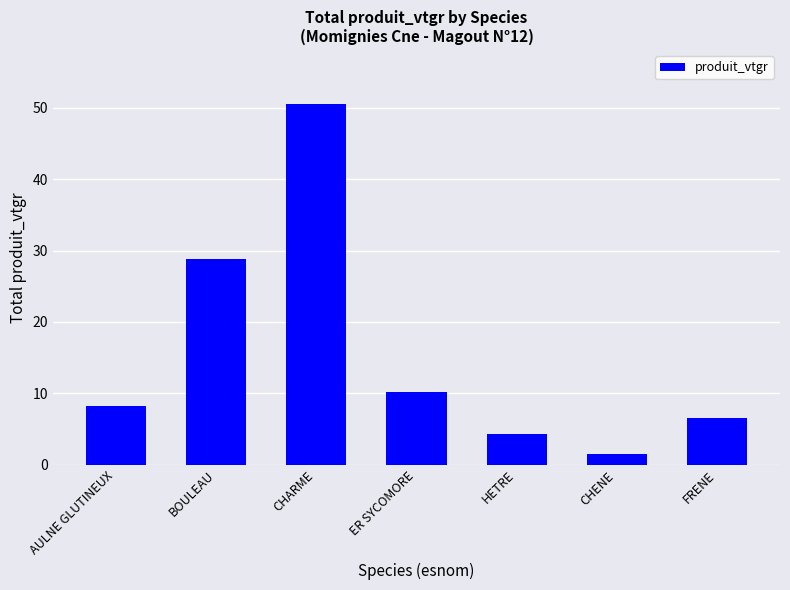

What is the change in value from HETRE to CHENE?

-2.8